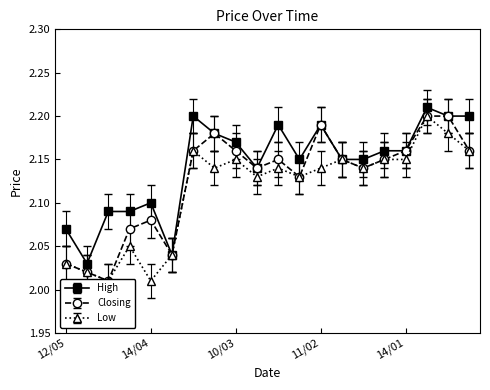

Reading left to right, transcribe all the data shown in this chart.

High: 12/05=2.1	05/05=2.0	28/04=2.1	21/04=2.1	14/04=2.1	07/04=2.0	24/03=2.2	17/03=2.2	10/03=2.2	03/03=2.1	25/02=2.2	18/02=2.1	11/02=2.2	04/02=2.1	28/01=2.1	21/01=2.2	14/01=2.2	07/01=2.2	31/12=2.2	24/12=2.2
Closing: 12/05=2.0	05/05=2.0	28/04=2.0	21/04=2.0	14/04=2.1	07/04=2.0	24/03=2.1	17/03=2.2	10/03=2.1	03/03=2.1	25/02=2.1	18/02=2.1	11/02=2.2	04/02=2.1	28/01=2.1	21/01=2.1	14/01=2.1	07/01=2.2	31/12=2.2	24/12=2.1
Low: 12/05=2.0	05/05=2.0	28/04=2.0	21/04=2.0	14/04=2.0	07/04=2.0	24/03=2.2	17/03=2.1	10/03=2.1	03/03=2.1	25/02=2.1	18/02=2.1	11/02=2.1	04/02=2.1	28/01=2.1	21/01=2.1	14/01=2.1	07/01=2.2	31/12=2.2	24/12=2.2